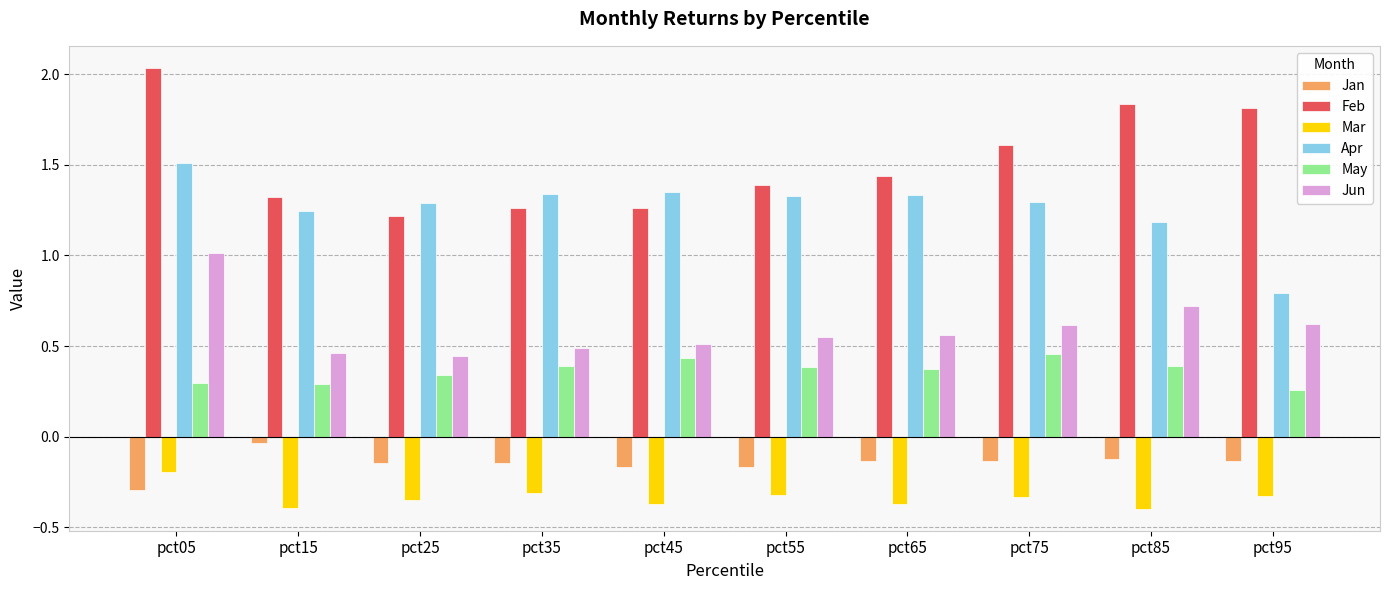

At which label is Feb closest to 1?

pct25